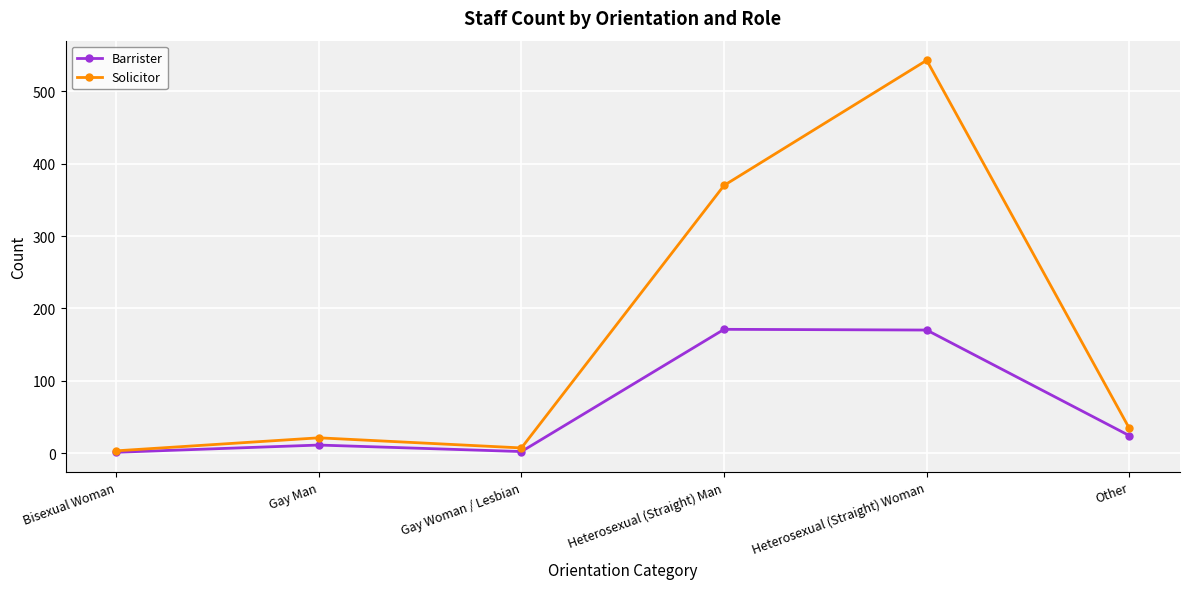

What is the minimum value shown in the chart?

1